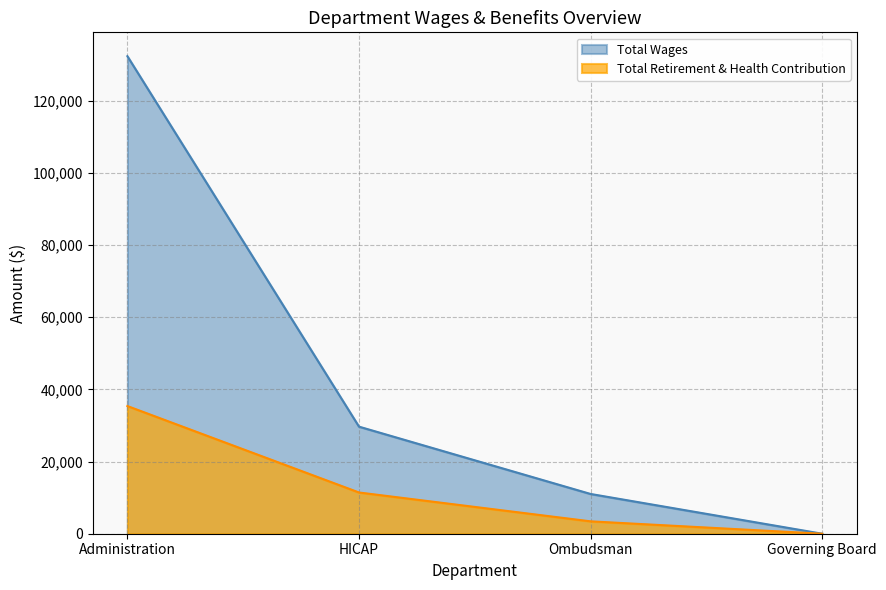

What is the difference between the maximum and minimum values in the Total Retirement & Health Contribution series?

35363